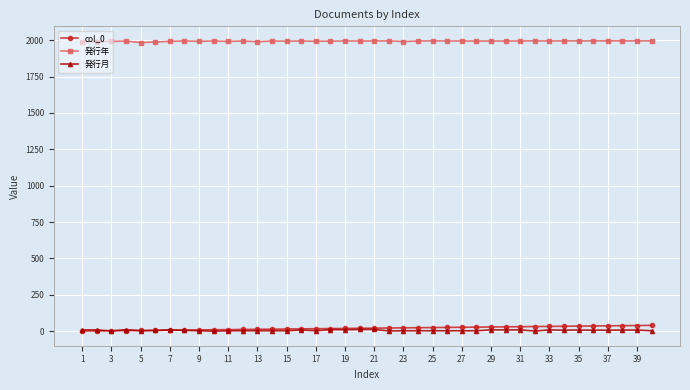

Does the chart have visible grid lines?

Yes